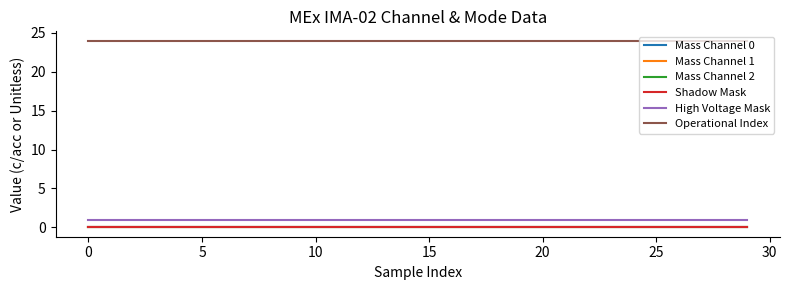

Does the chart have visible grid lines?

No